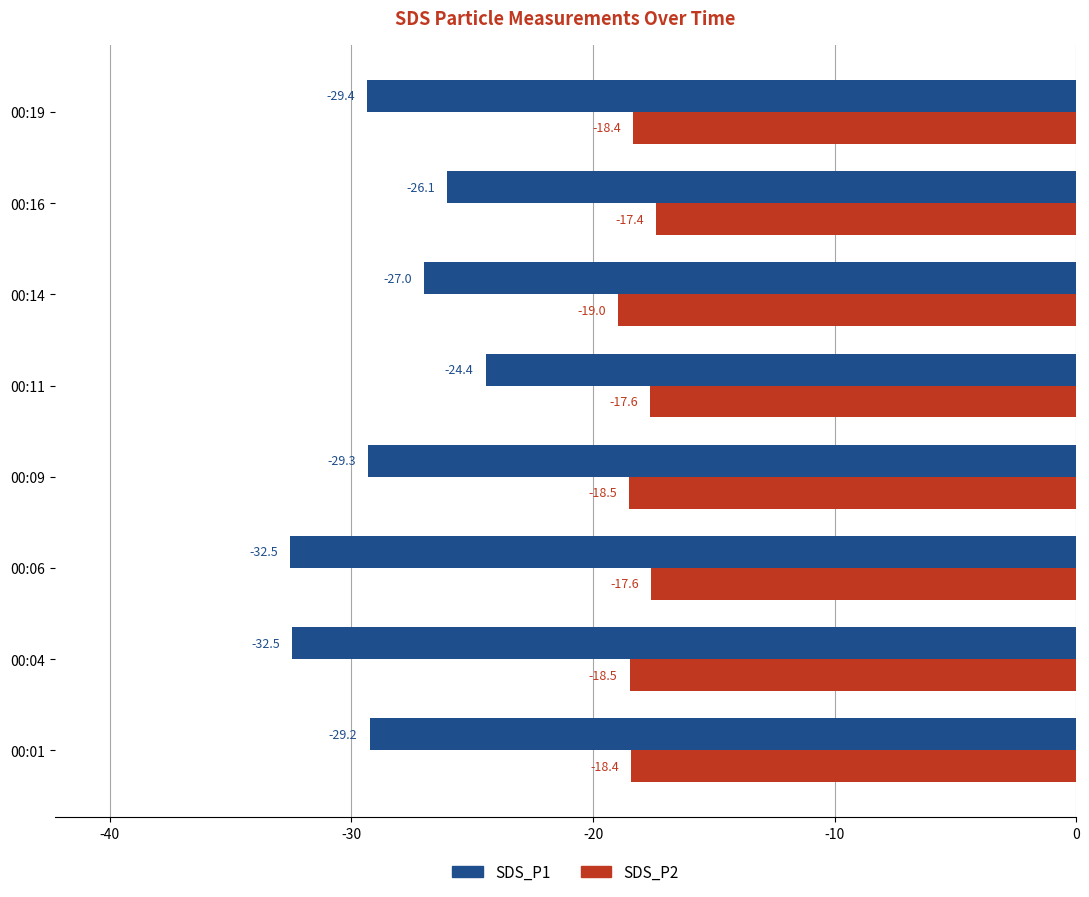

What is the spread (max minus min) of values at 00:11?

6.8